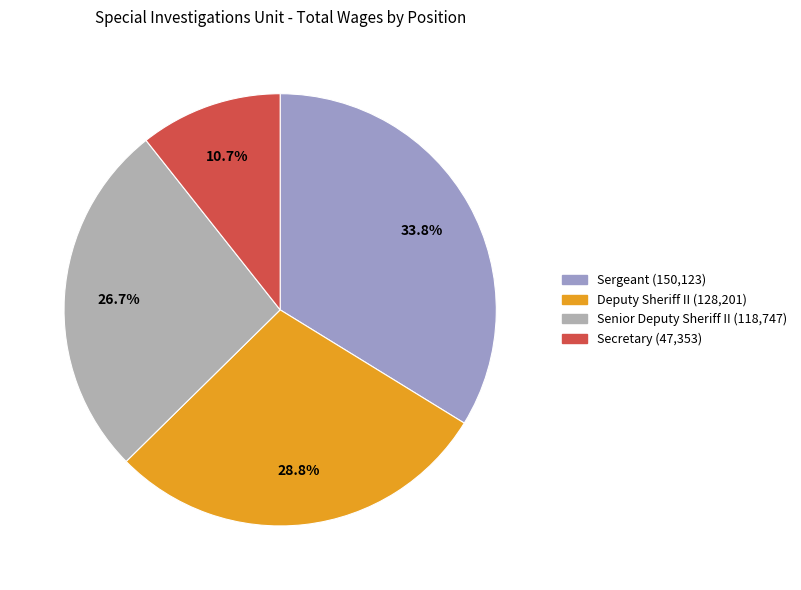

How much of the chart is everything except Deputy Sheriff II?

71.2%